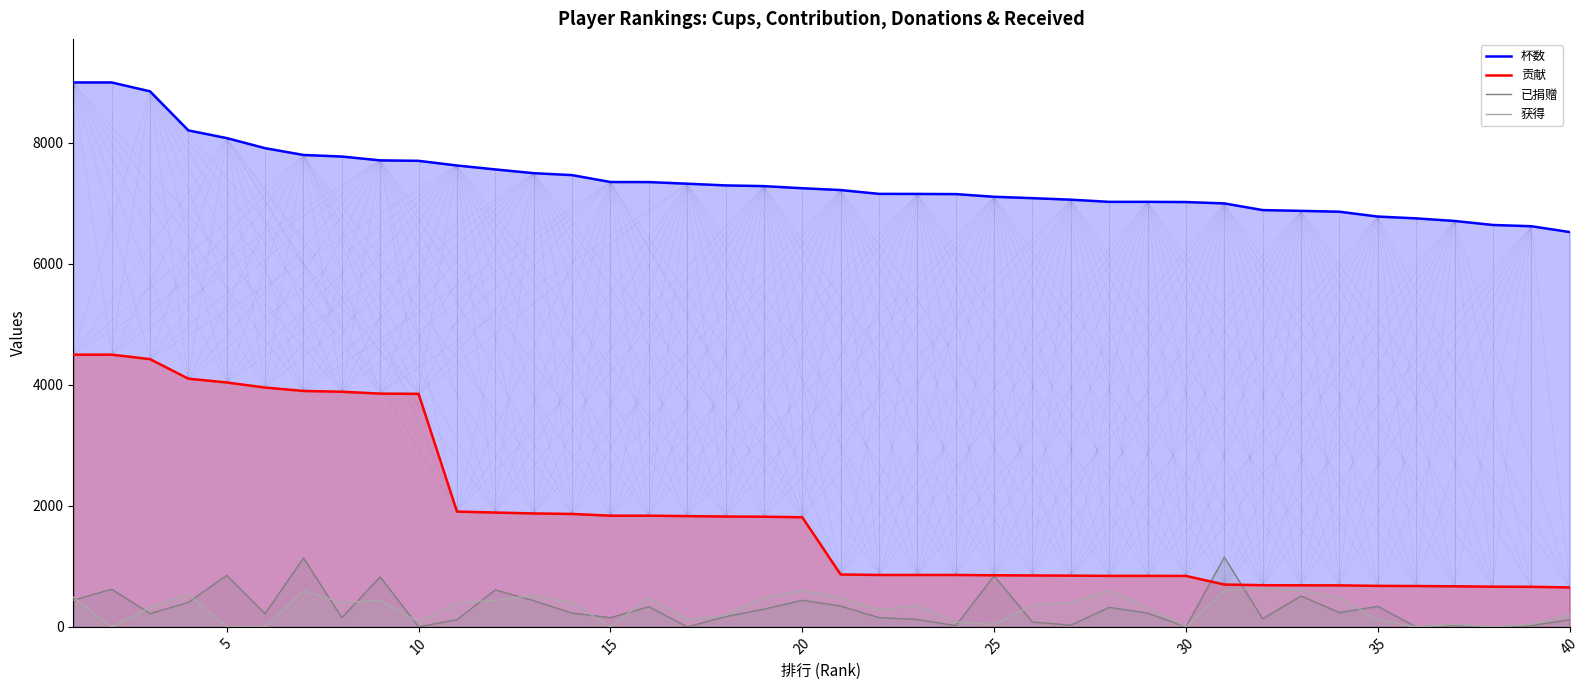

What is the difference between the highest and lowest values at 30?

7023